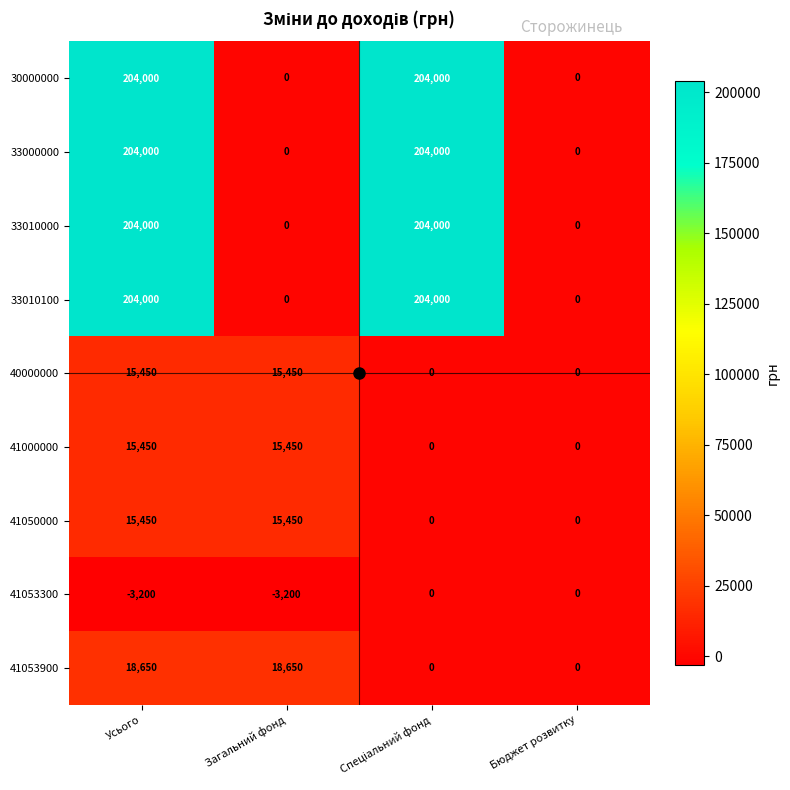

At which category is the sum across all series the highest?

Усього